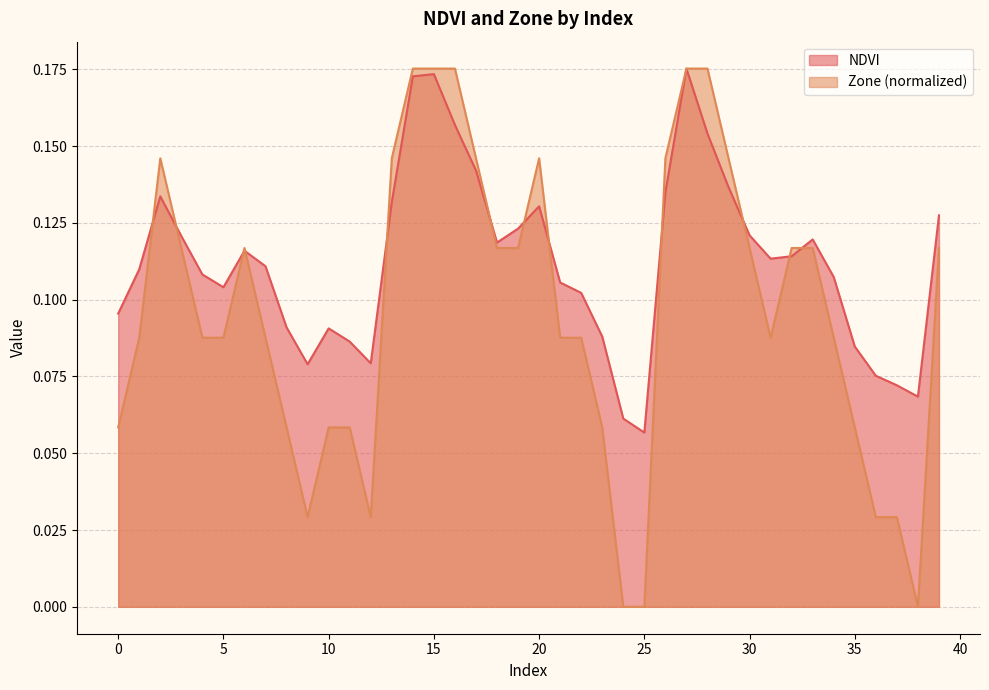

How many lines are shown in the chart?

2